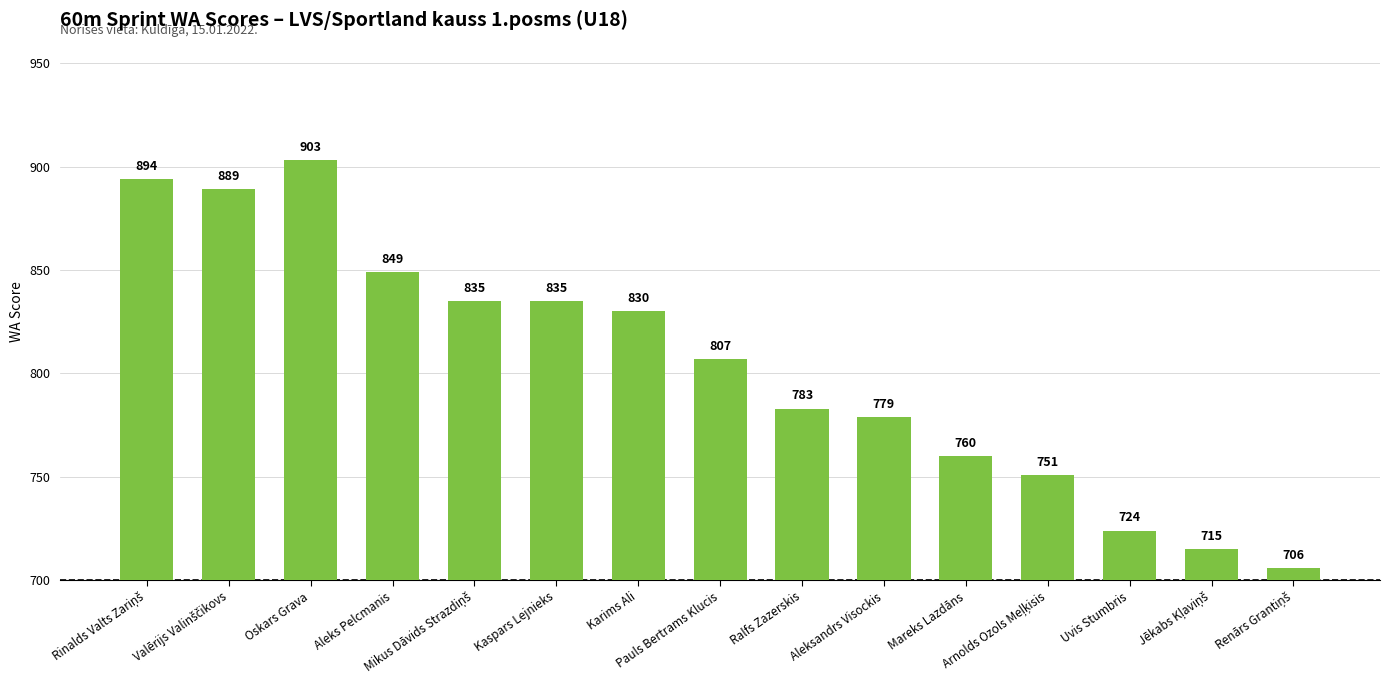

What is the average value?

804